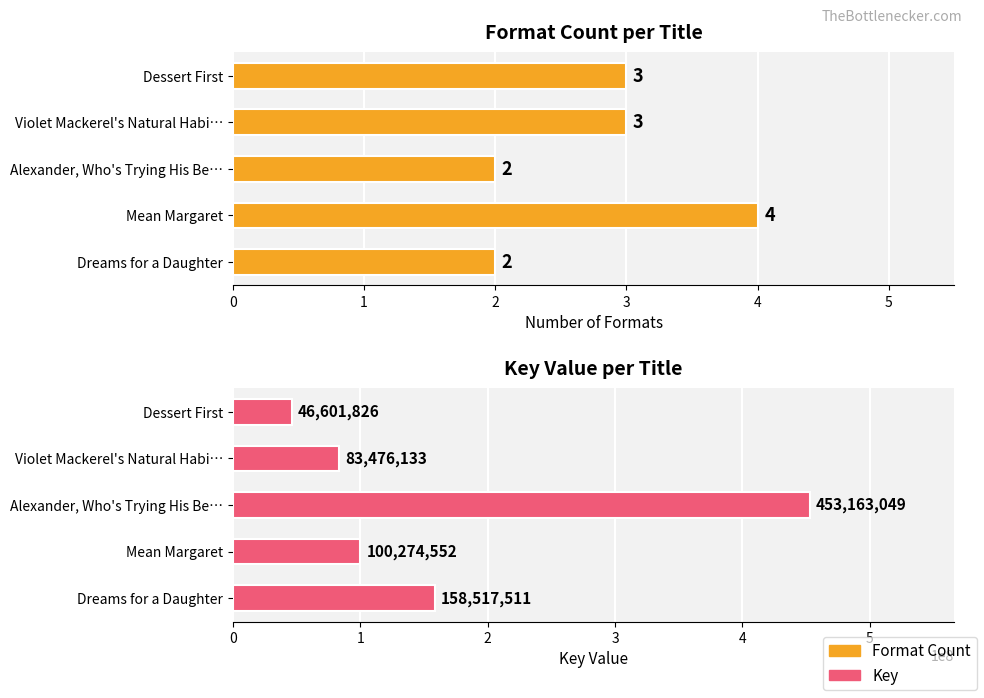

What is the spread (max minus min) of values at Dreams for a Daughter?

158517509